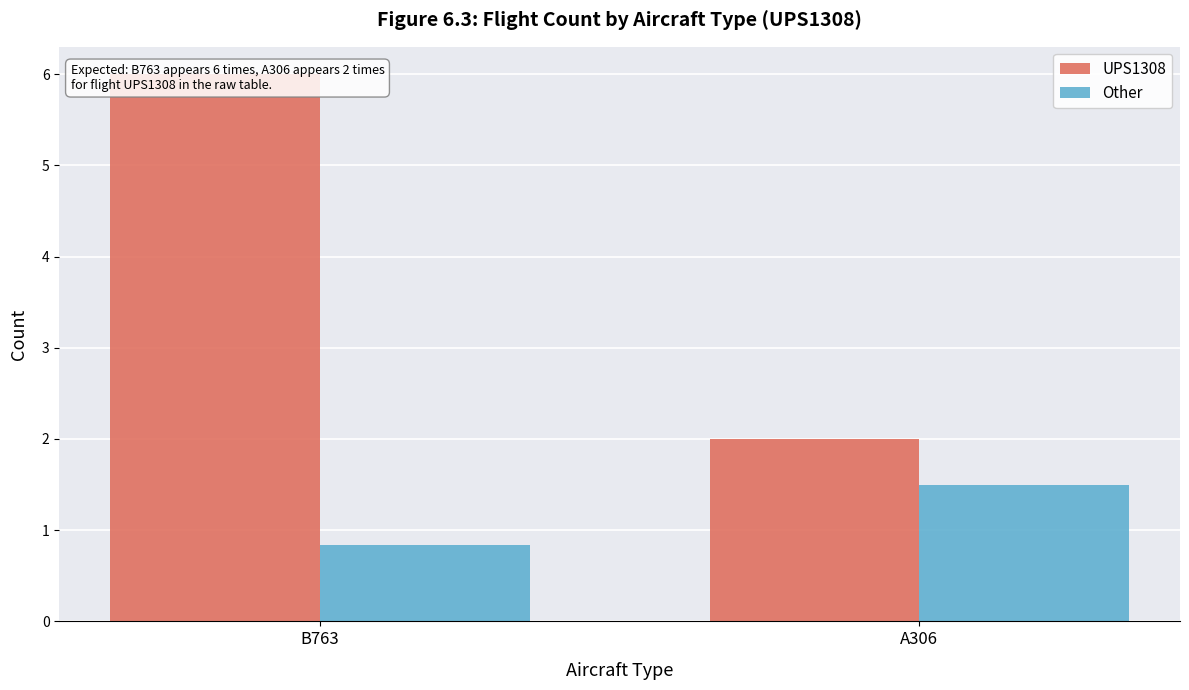

Is the value of UPS1308 at B763 greater than the value of Other at A306?

Yes